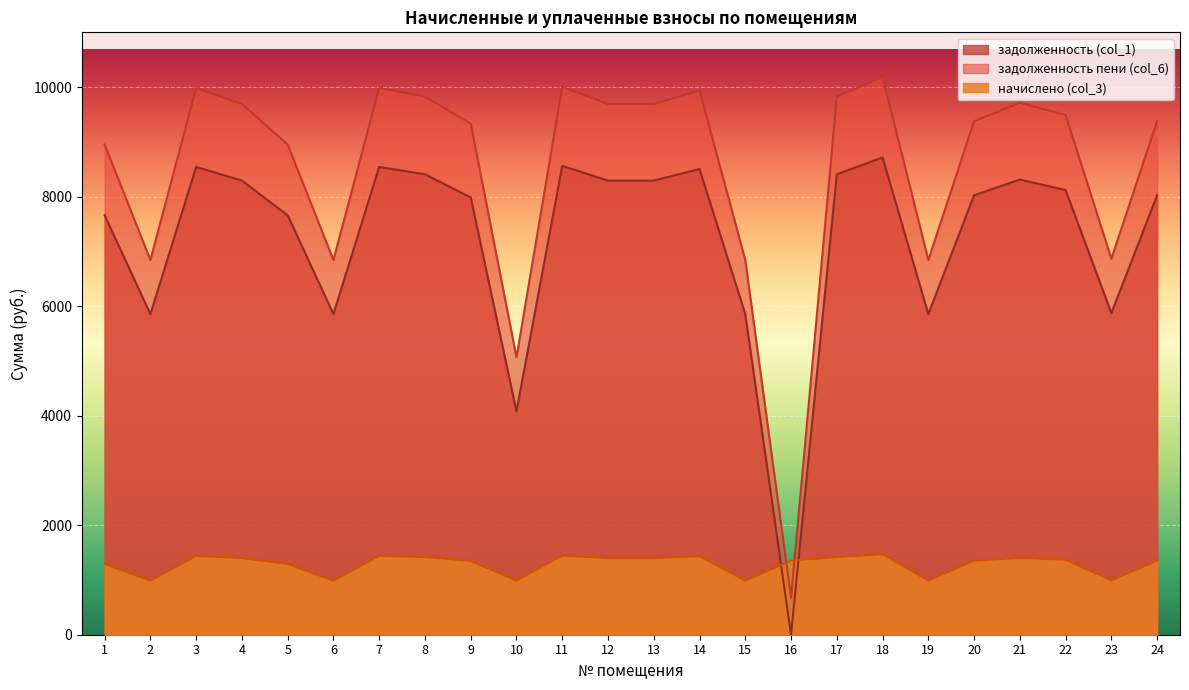

What is the smallest value displayed?

0.4